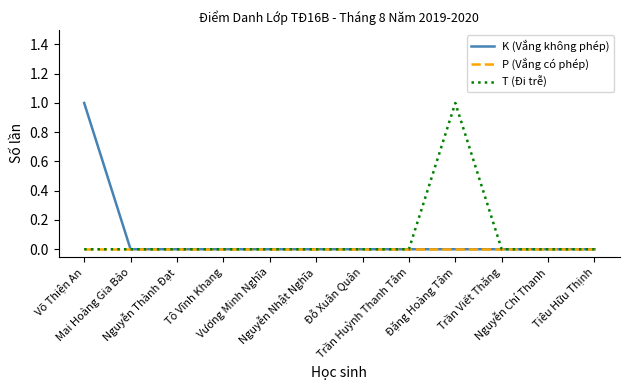

Which category has the lowest value in the T (Đi trễ) series?

Võ Thiện An